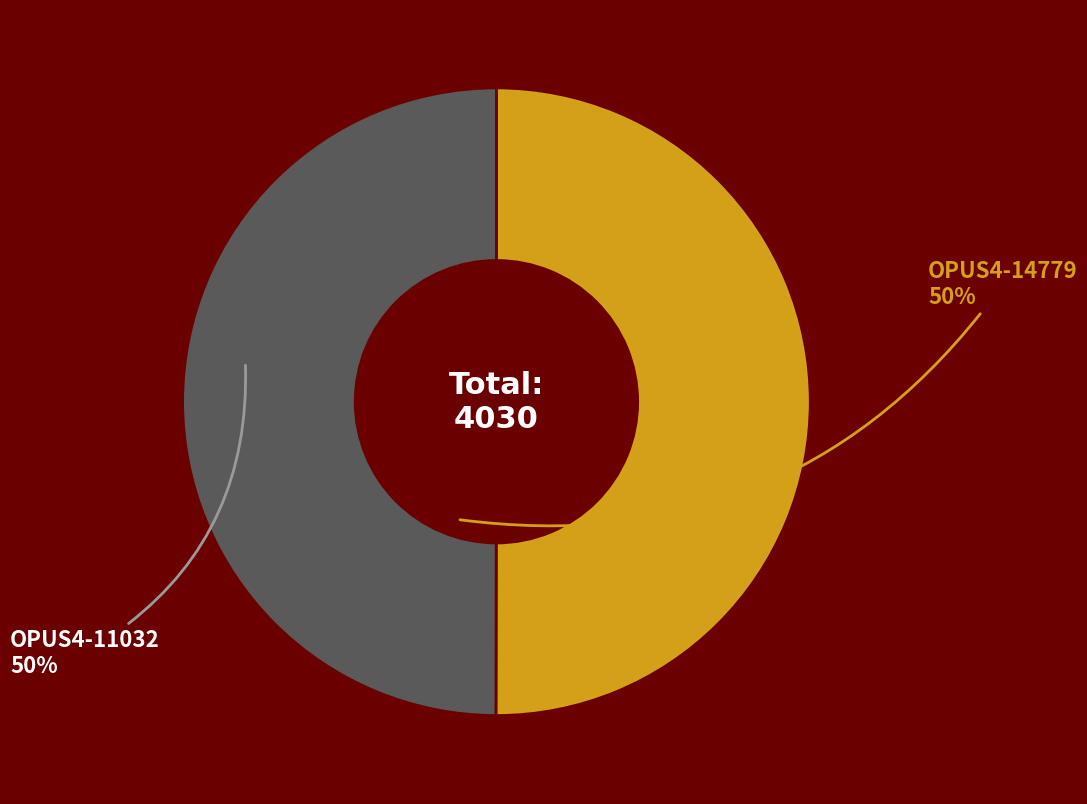

Do OPUS4-11032 and OPUS4-14779 together represent more than half of the pie?

Yes